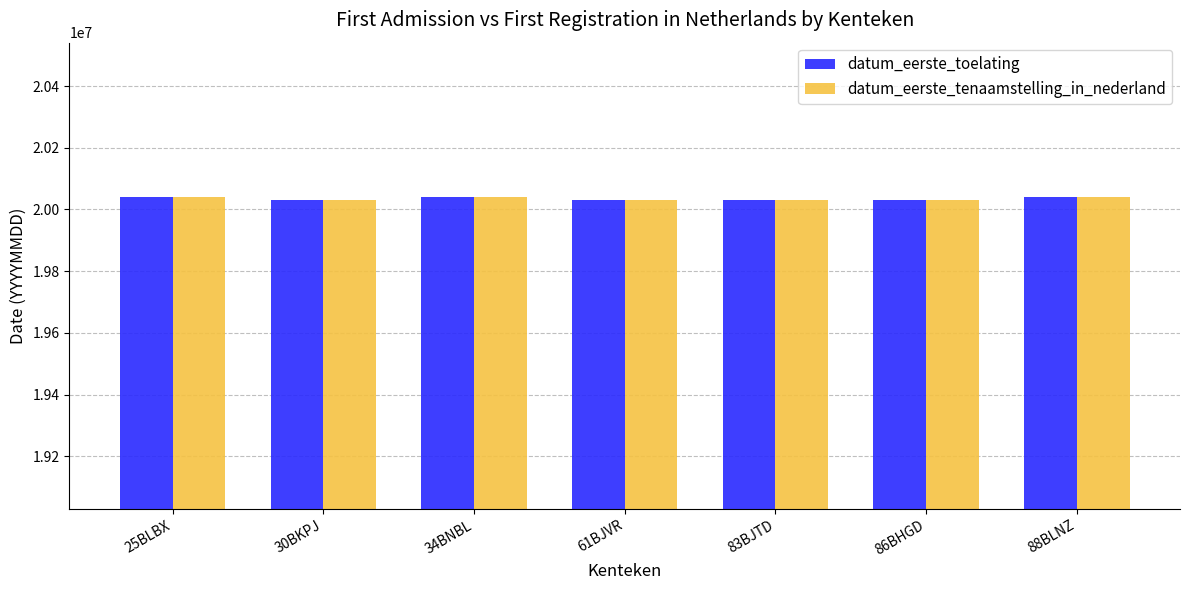

How many bars are there in each group?

2